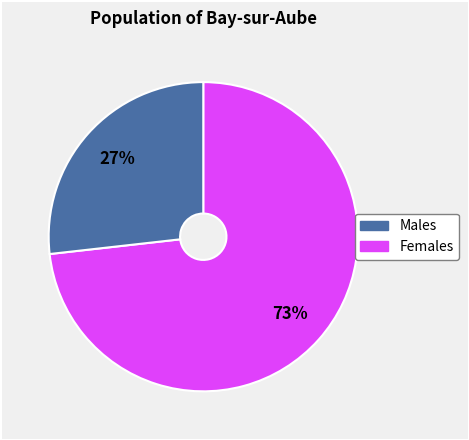

To the nearest percent, what is the average slice percentage?

50%